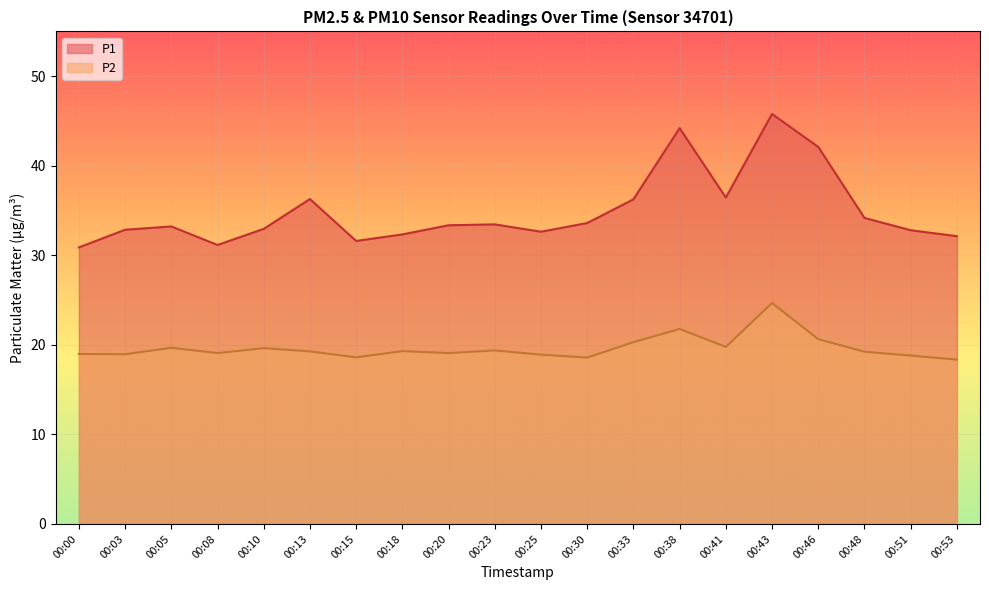

Rank the categories by P2 value from lowest to highest.

00:53, 00:30, 00:15, 00:51, 00:25, 00:03, 00:00, 00:08, 00:20, 00:48, 00:13, 00:18, 00:23, 00:10, 00:05, 00:41, 00:33, 00:46, 00:38, 00:43